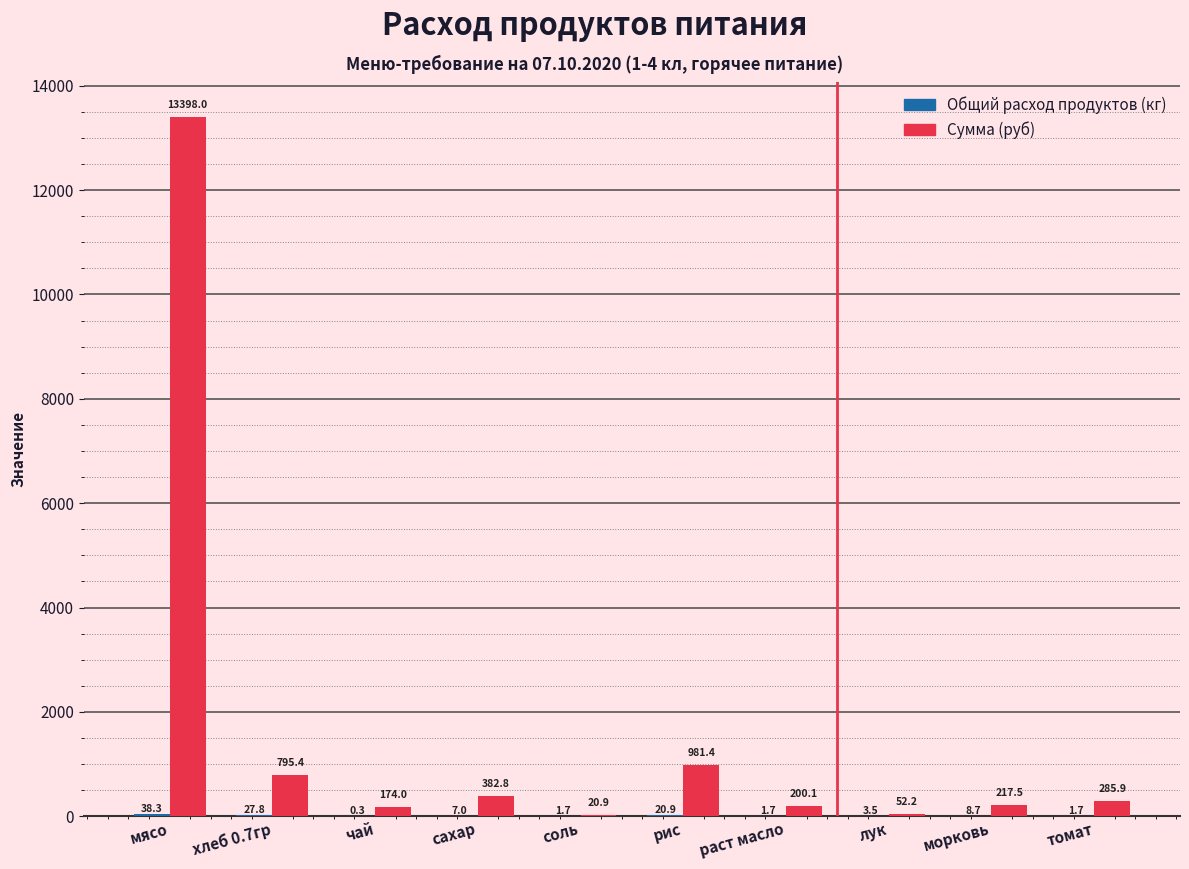

What is the total value across all series at соль?

22.6